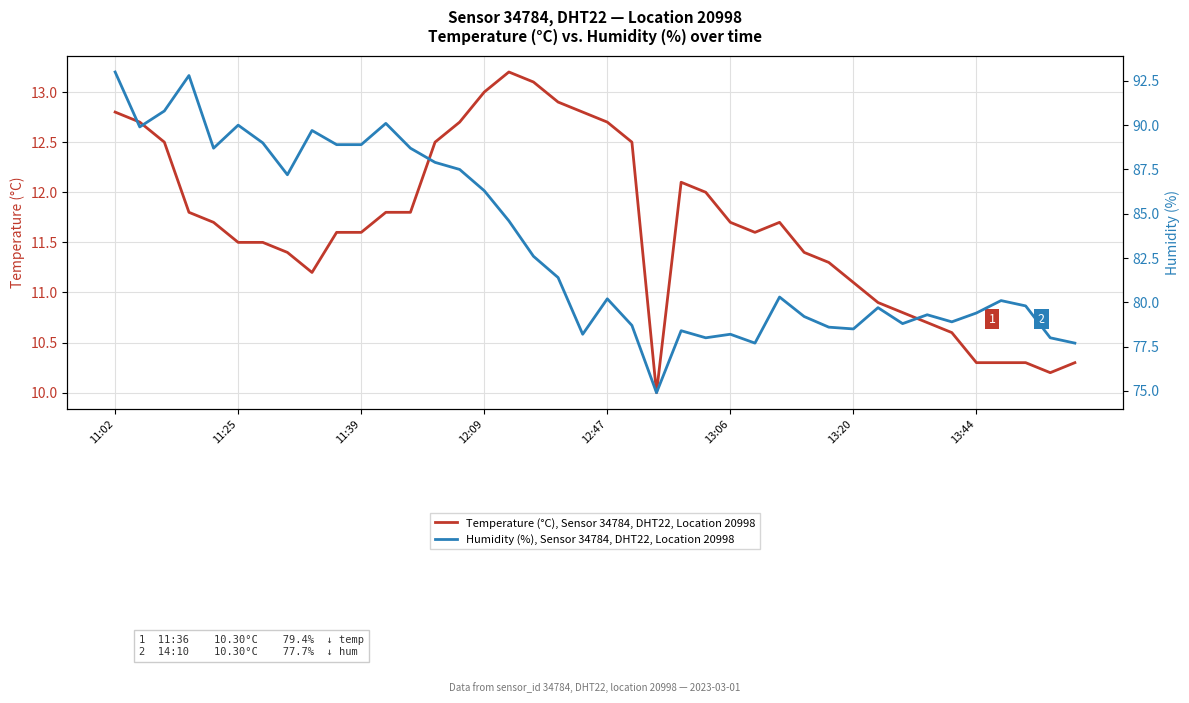

Rank the series at 16 from highest to lowest value.

Humidity (%), Sensor 34784, DHT22, Location 20998, Temperature (°C), Sensor 34784, DHT22, Location 20998